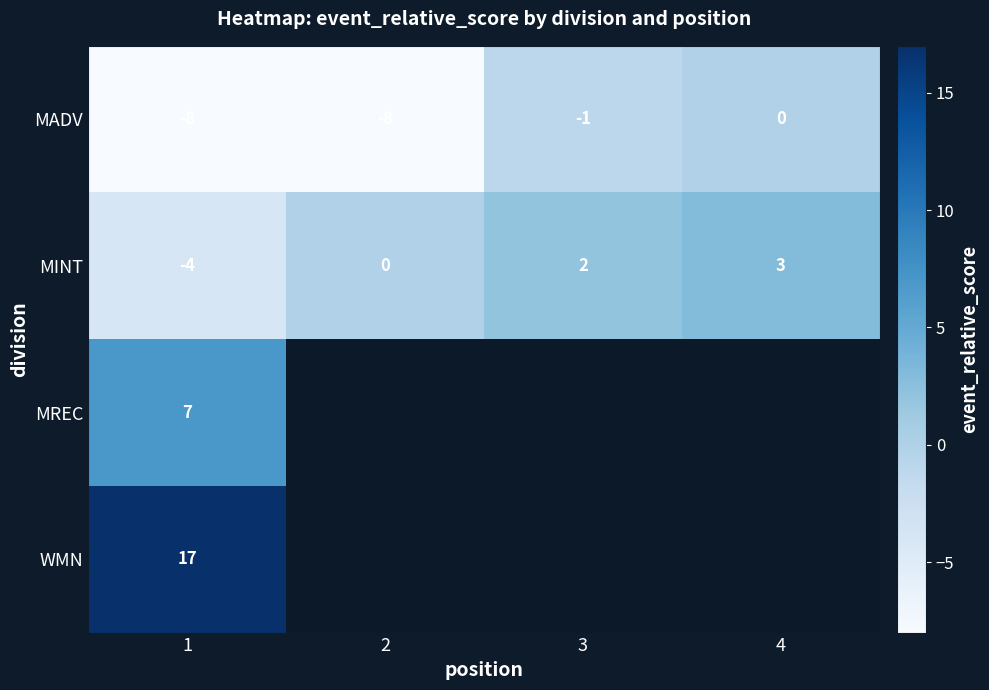

What is the sum of all MADV values?

-17